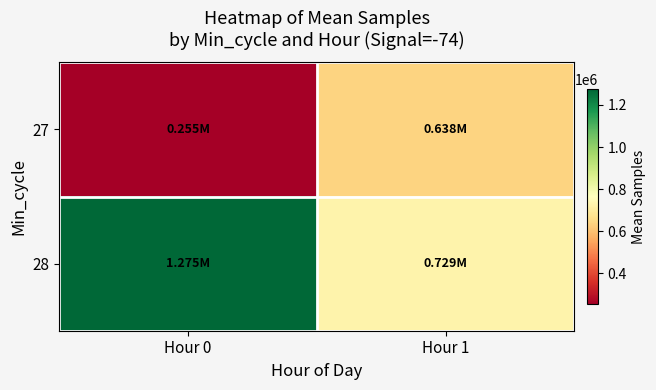

What is the minimum value shown in the chart?

254719.1